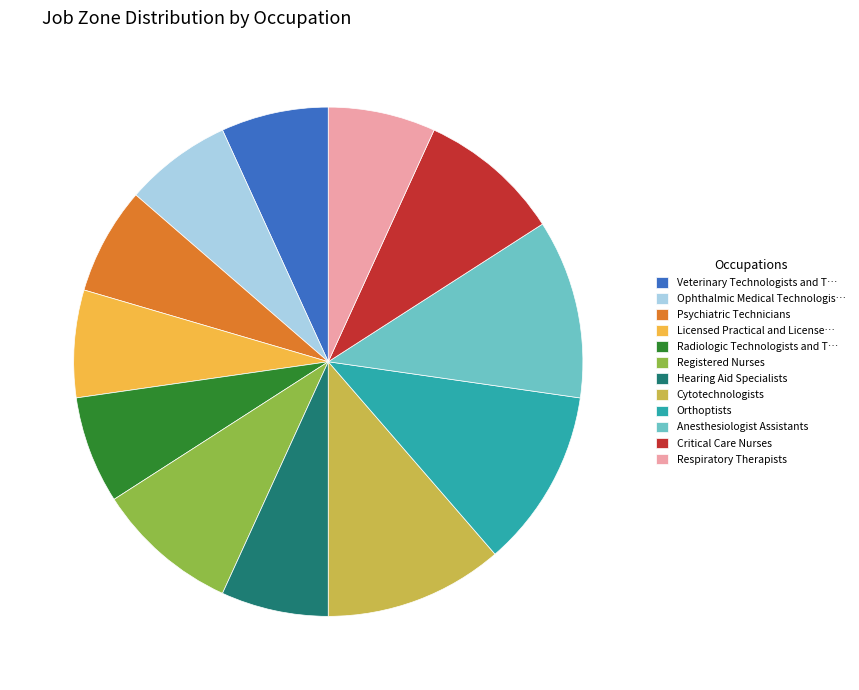

What is the ratio of the value at Radiologic Technologists and T… to the value at Licensed Practical and License…?

1.0